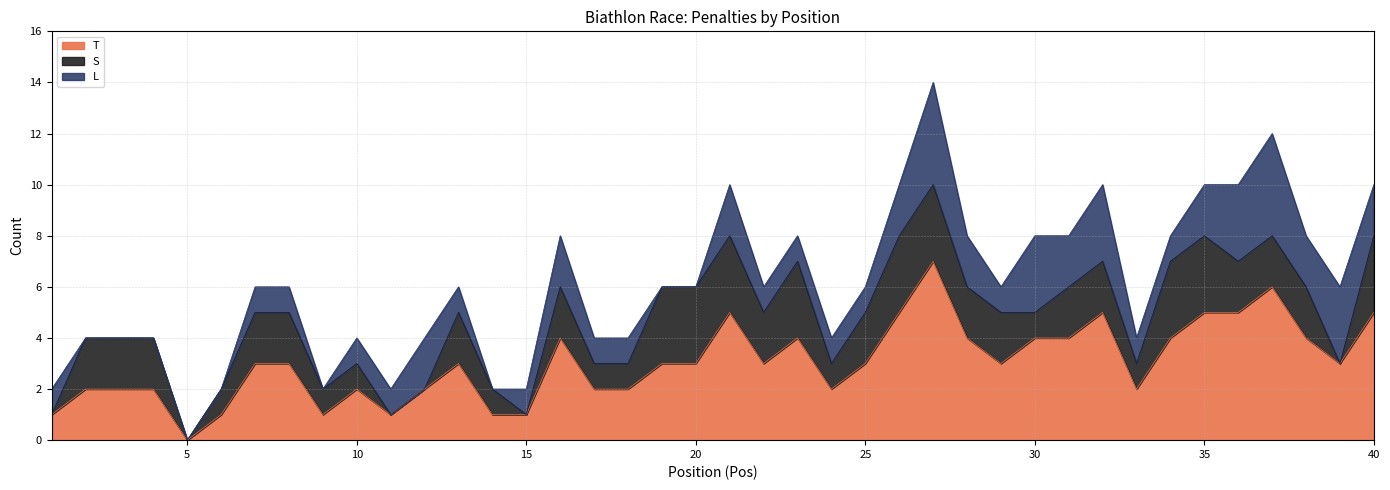

True or false: T and L intersect in this chart.

False